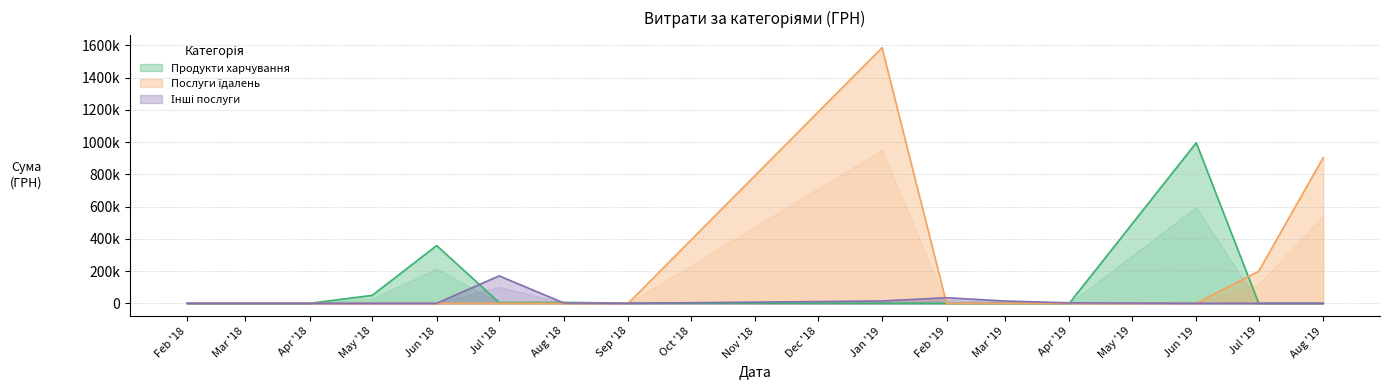

Does the chart have visible grid lines?

Yes